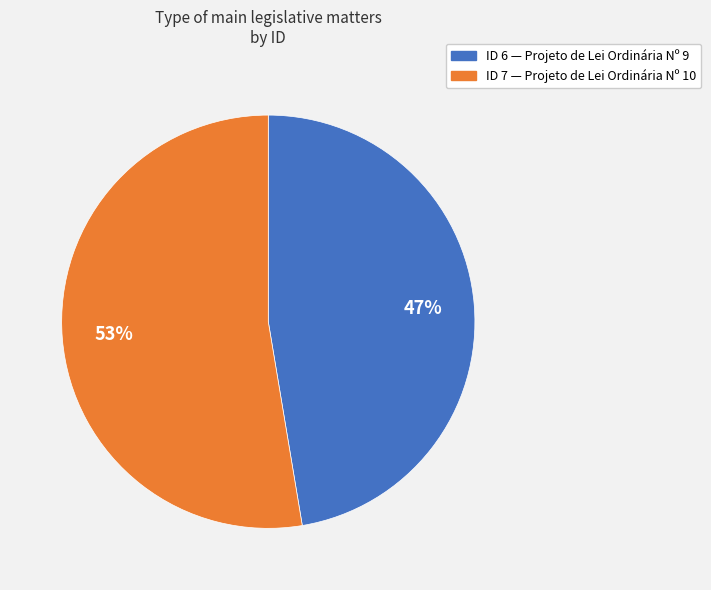

Does any single category account for the majority?

Yes